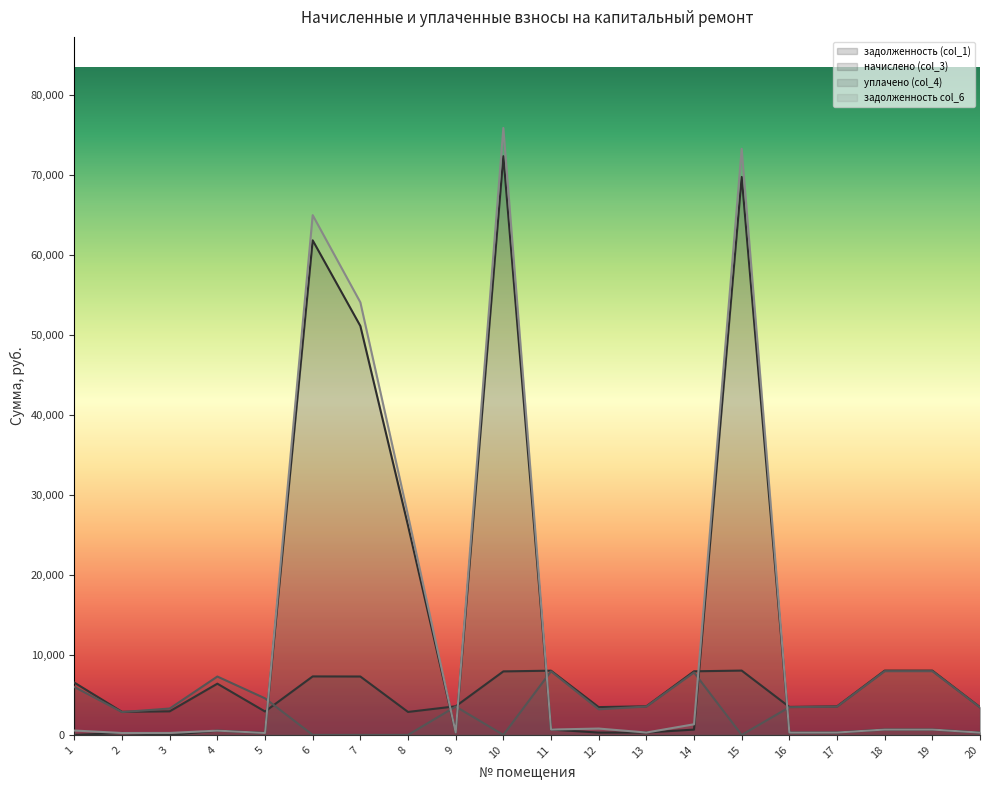

In уплачено (col_4), how many points are higher than both neighbors (excluding endpoints)?

4